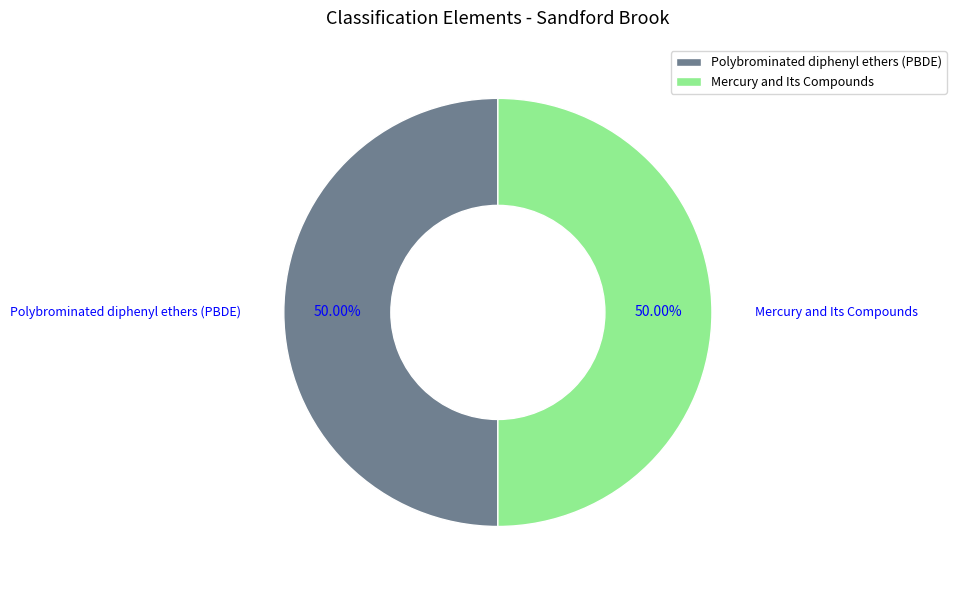

How many segments does this pie chart have?

2